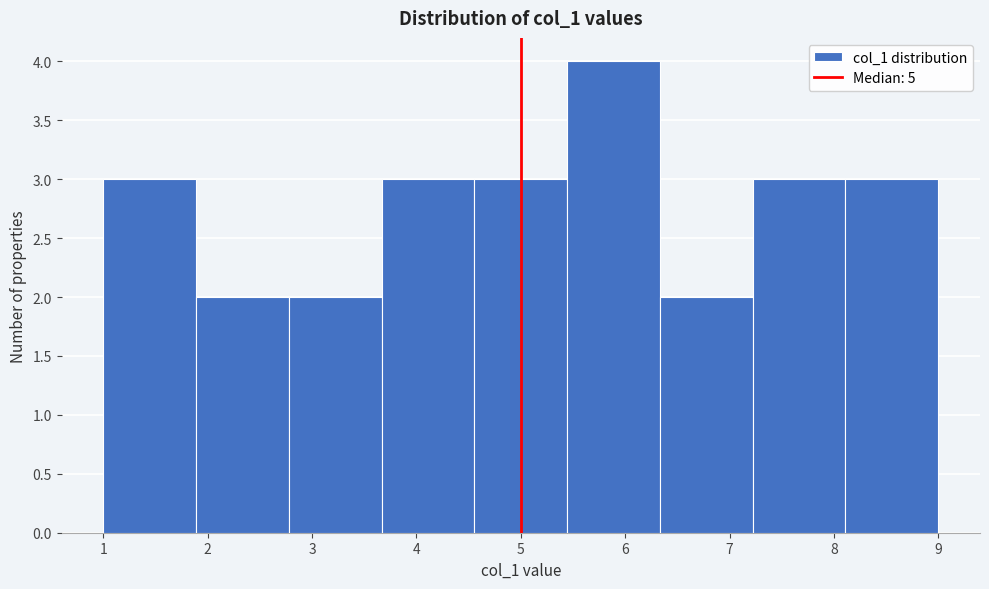

What is the height of the bar covering 3.7 to 4.6 on the x-axis? Neither the bar edges nor the heights are printed on the chart, so give them approximately, as read against the axes.

3